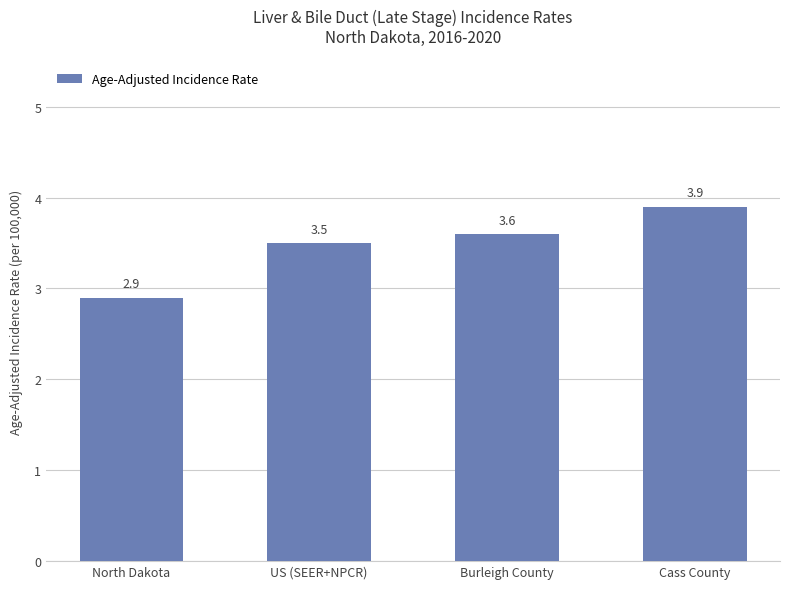

Reading right to left, what are all the values shown in this chart?

Cass County=3.9	Burleigh County=3.6	US (SEER+NPCR)=3.5	North Dakota=2.9